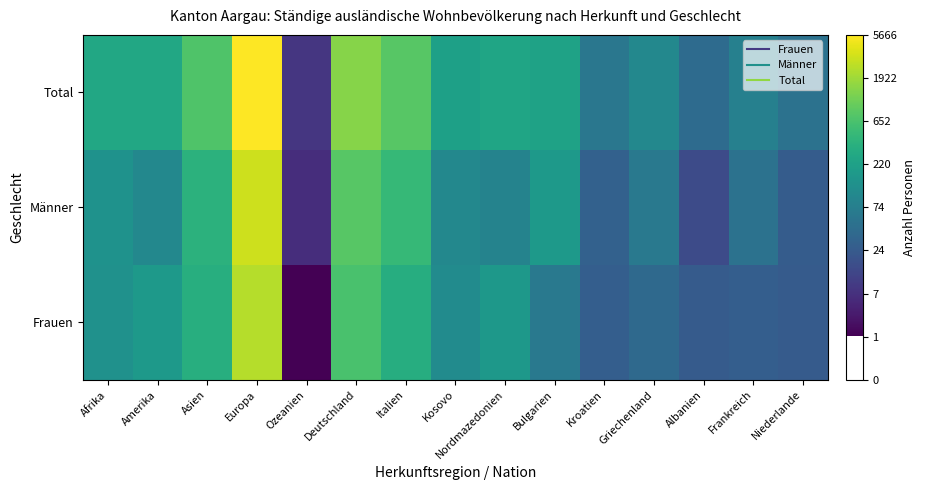

Reading right to left, what are all the values shown in this chart?

Frauen: Niederlande=3.3	Frankreich=3.4	Albanien=3.3	Griechenland=3.7	Kroatien=3.4	Bulgarien=4.2	Nordmazedonien=5.1	Kosovo=4.7	Italien=5.8	Deutschland=6.5	Ozeanien=1.1	Europa=7.8	Asien=5.8	Amerika=5.2	Afrika=4.9
Männer: Niederlande=3.3	Frankreich=4.0	Albanien=2.8	Griechenland=4.1	Kroatien=3.4	Bulgarien=5.1	Nordmazedonien=4.5	Kosovo=4.6	Italien=6.1	Deutschland=6.7	Ozeanien=2.1	Europa=8.1	Asien=5.9	Amerika=4.6	Afrika=5.0
Total: Niederlande=4.0	Frankreich=4.4	Albanien=3.7	Griechenland=4.6	Kroatien=4.1	Bulgarien=5.5	Nordmazedonien=5.5	Kosovo=5.4	Italien=6.7	Deutschland=7.3	Ozeanien=2.3	Europa=8.6	Asien=6.6	Amerika=5.6	Afrika=5.6